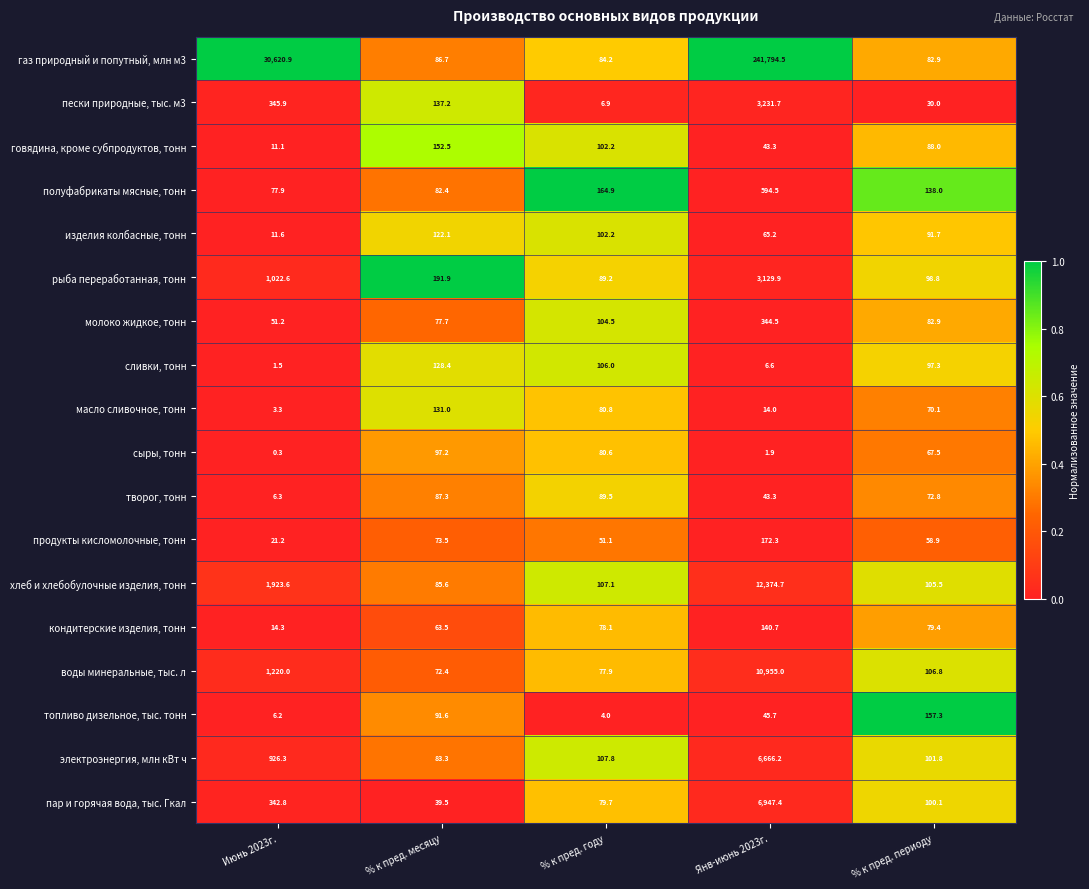

What is the approximate value of продукты кисломолочные, тонн at % к пред. периоду?

58.9